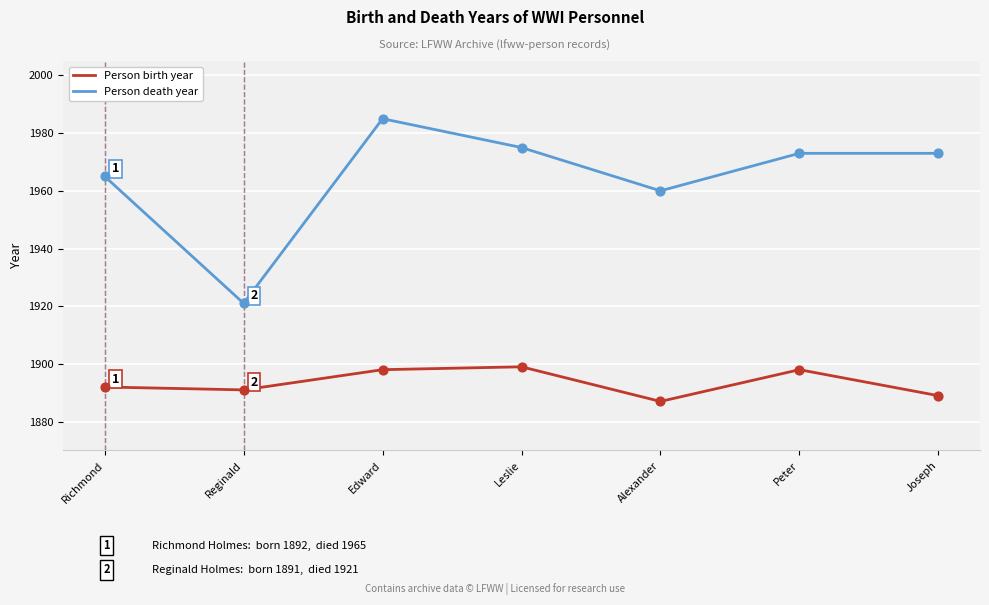

At which category is the sum across all series the highest?

Edward